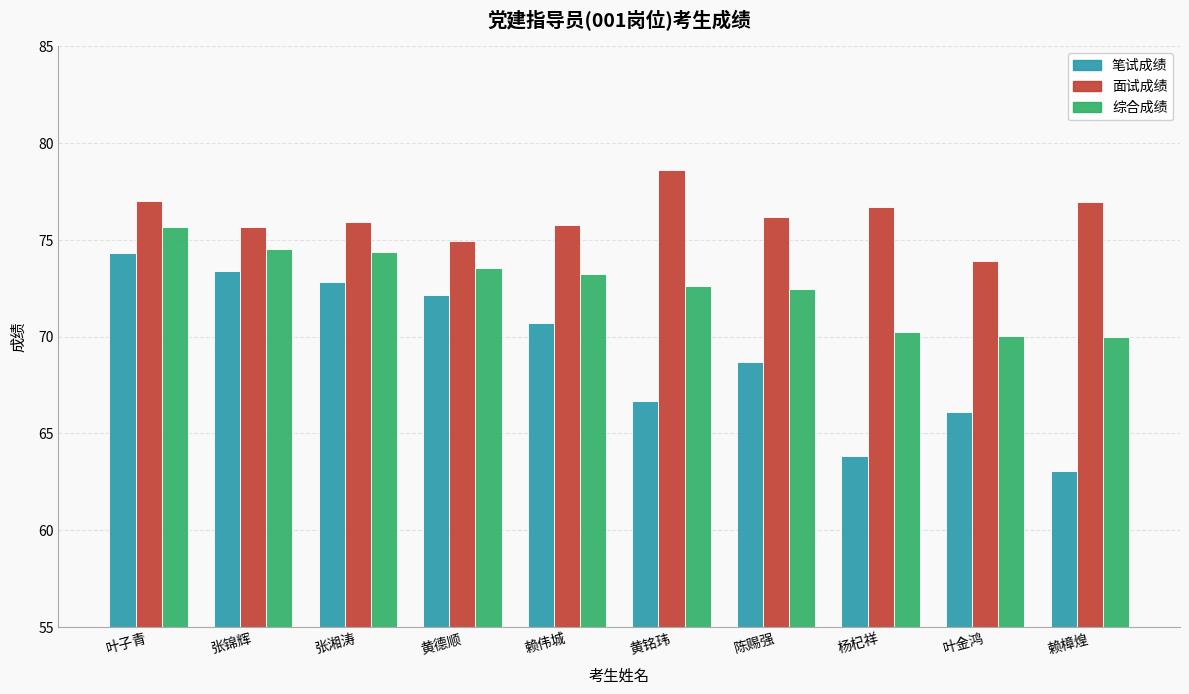

Rank the series at 赖樟煌 from highest to lowest value.

面试成绩, 综合成绩, 笔试成绩